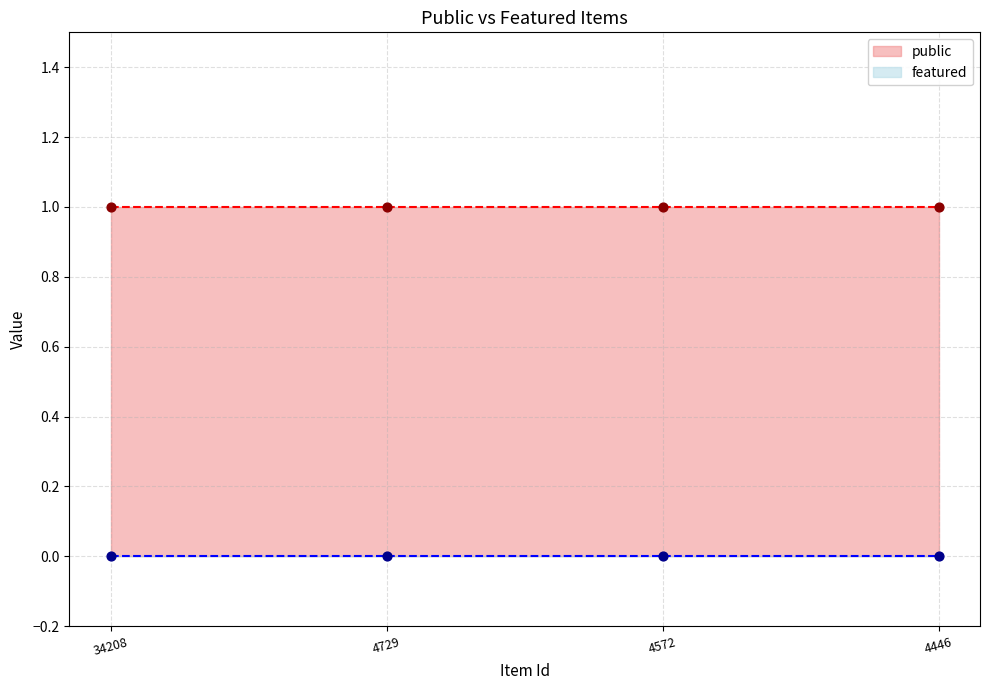

Which series has the largest Y range (max minus min)?

public